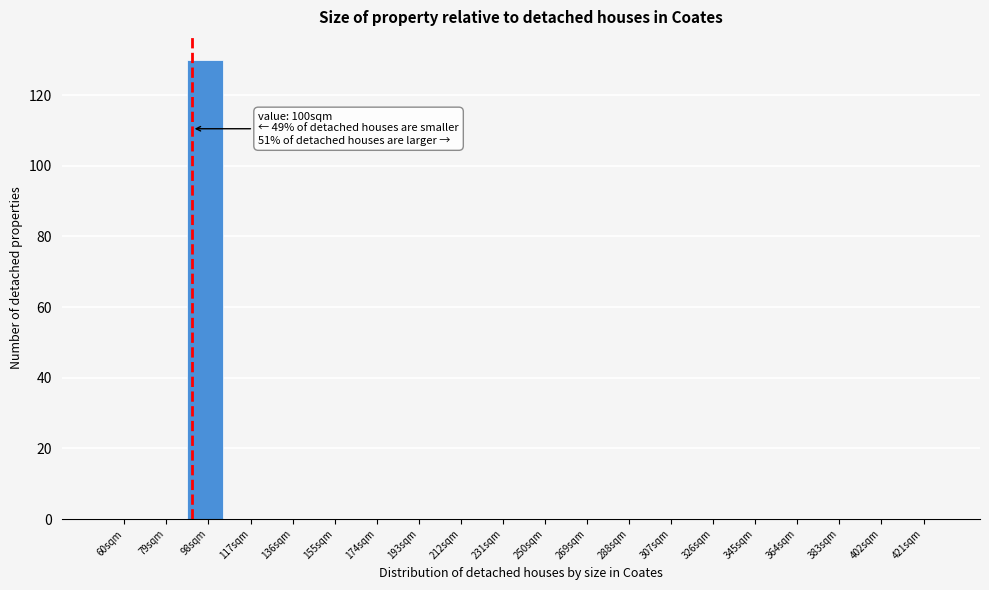

Reading right to left, transcribe all the data shown in this chart.

421sqm=0	402sqm=0	383sqm=0	364sqm=0	345sqm=0	326sqm=0	307sqm=0	288sqm=0	269sqm=0	250sqm=0	231sqm=0	212sqm=0	193sqm=0	174sqm=0	155sqm=0	136sqm=0	117sqm=0	98sqm=130	79sqm=0	60sqm=0